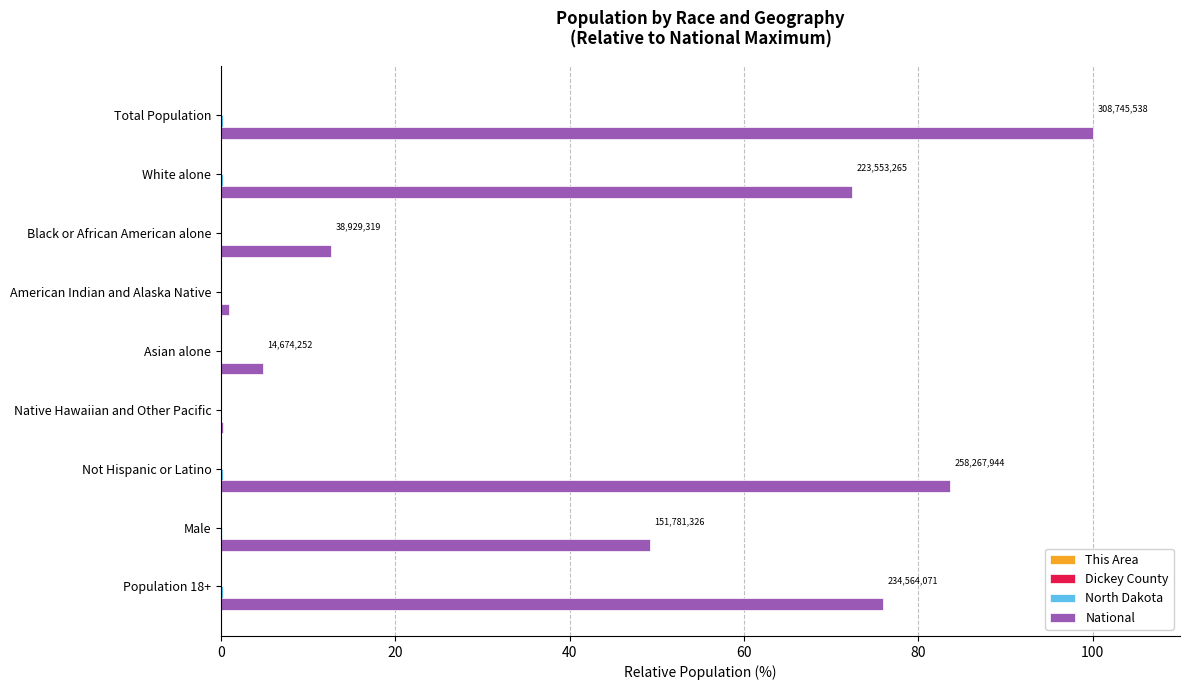

Between Black or African American alone and Population 18+, which series saw the biggest shift?

National